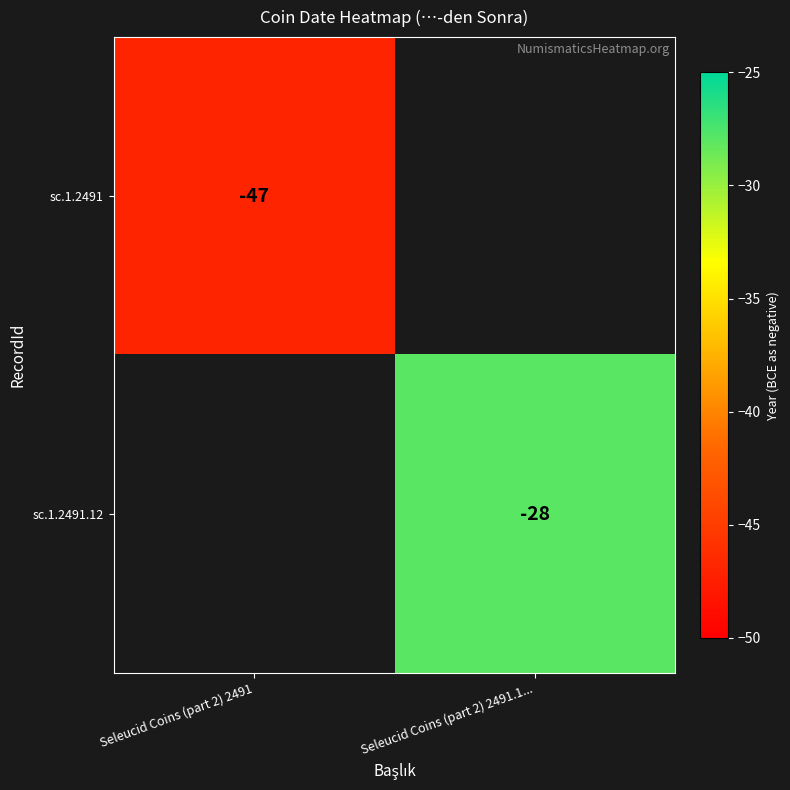

Count the number of categories in the chart.

2